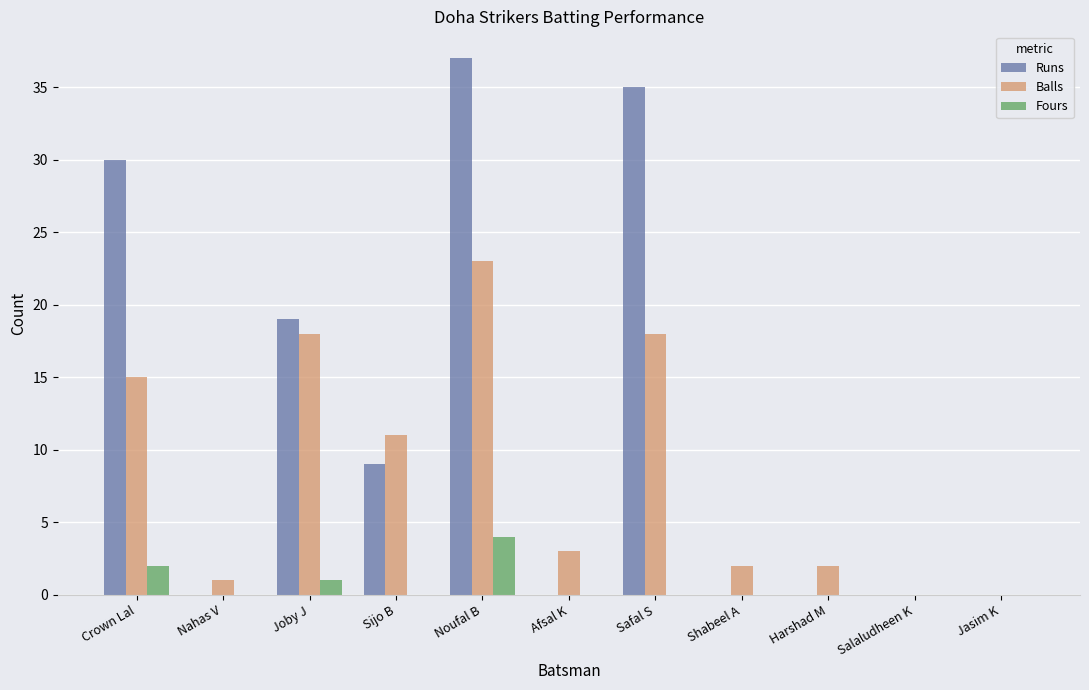

Between Safal S and Shabeel A, which series saw the biggest shift?

Runs